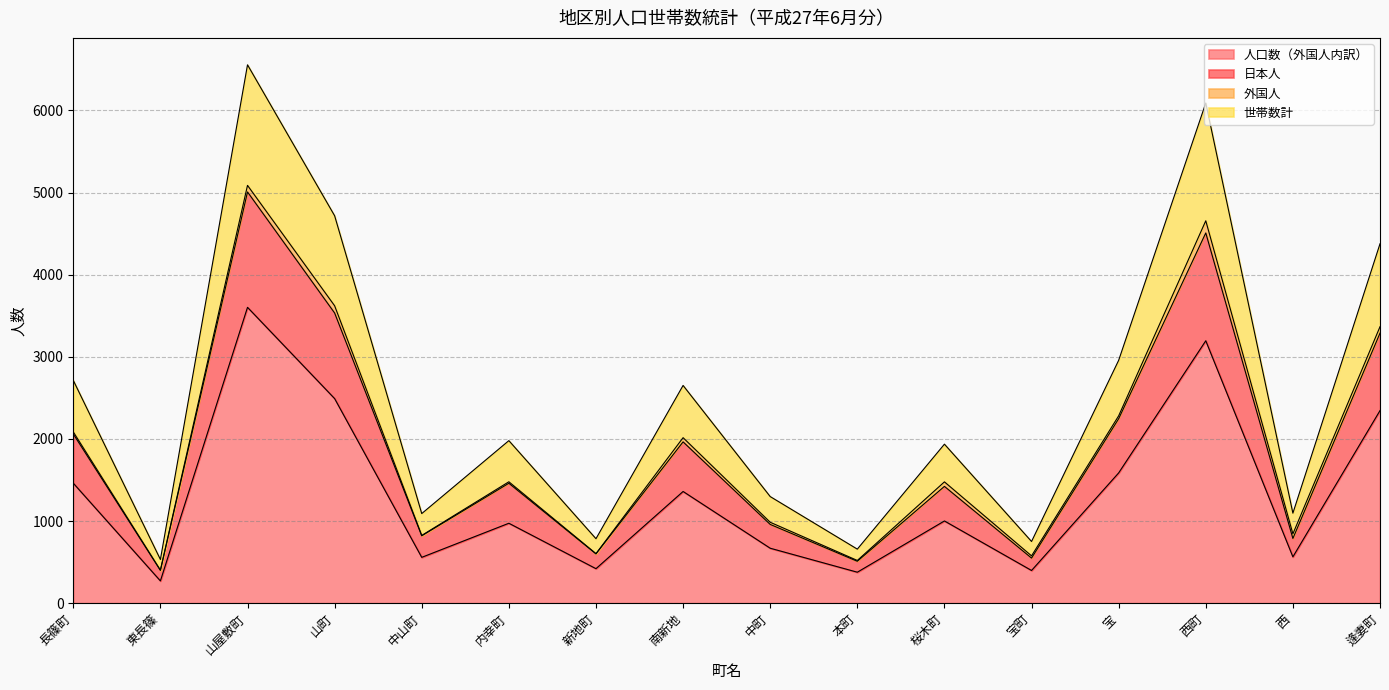

What are all the series names shown in the legend?

人口数（外国人内訳）, 日本人, 外国人, 世帯数計